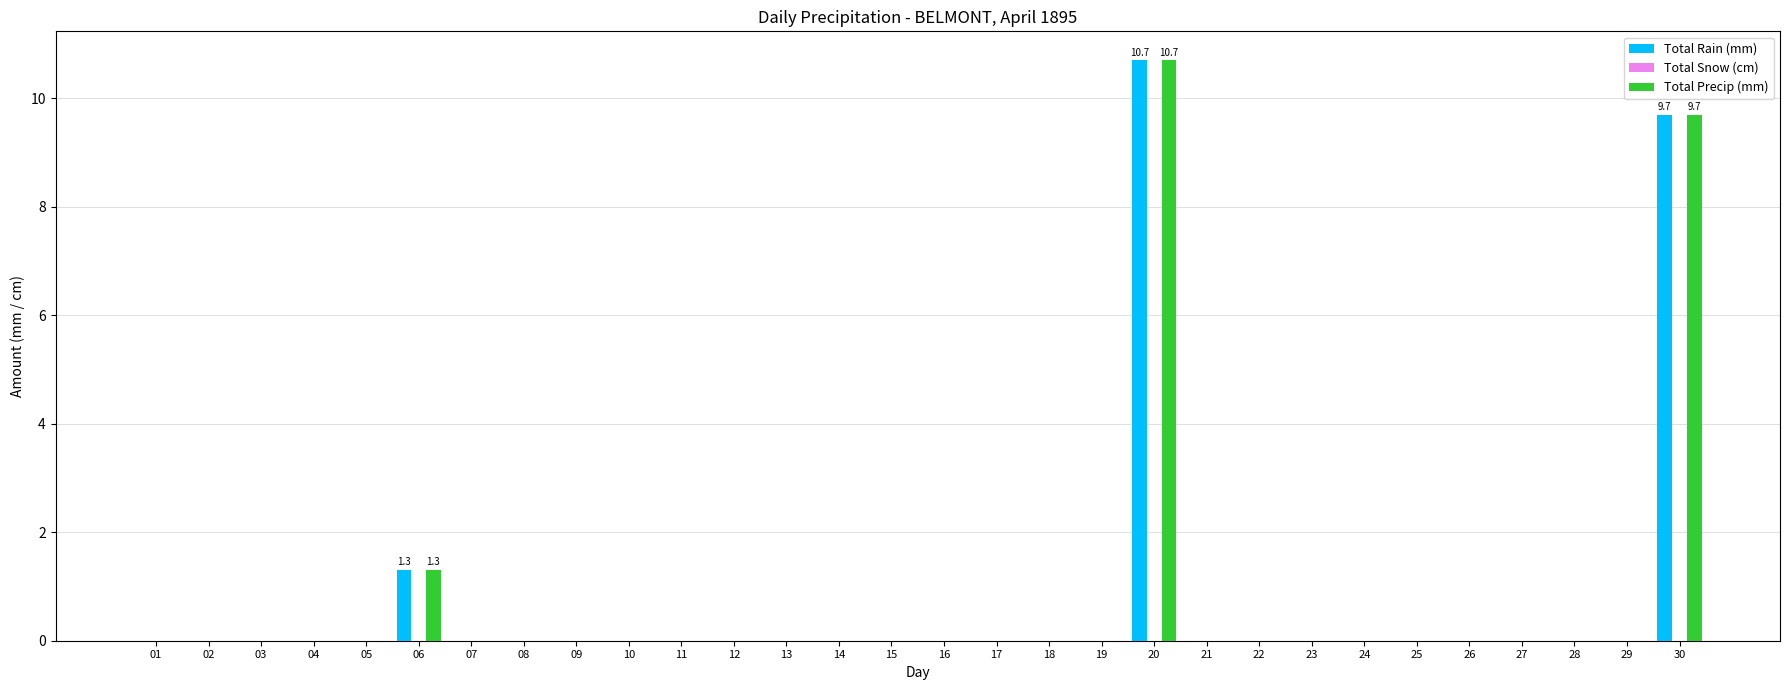

At which label does Total Precip (mm) reach its peak?

20